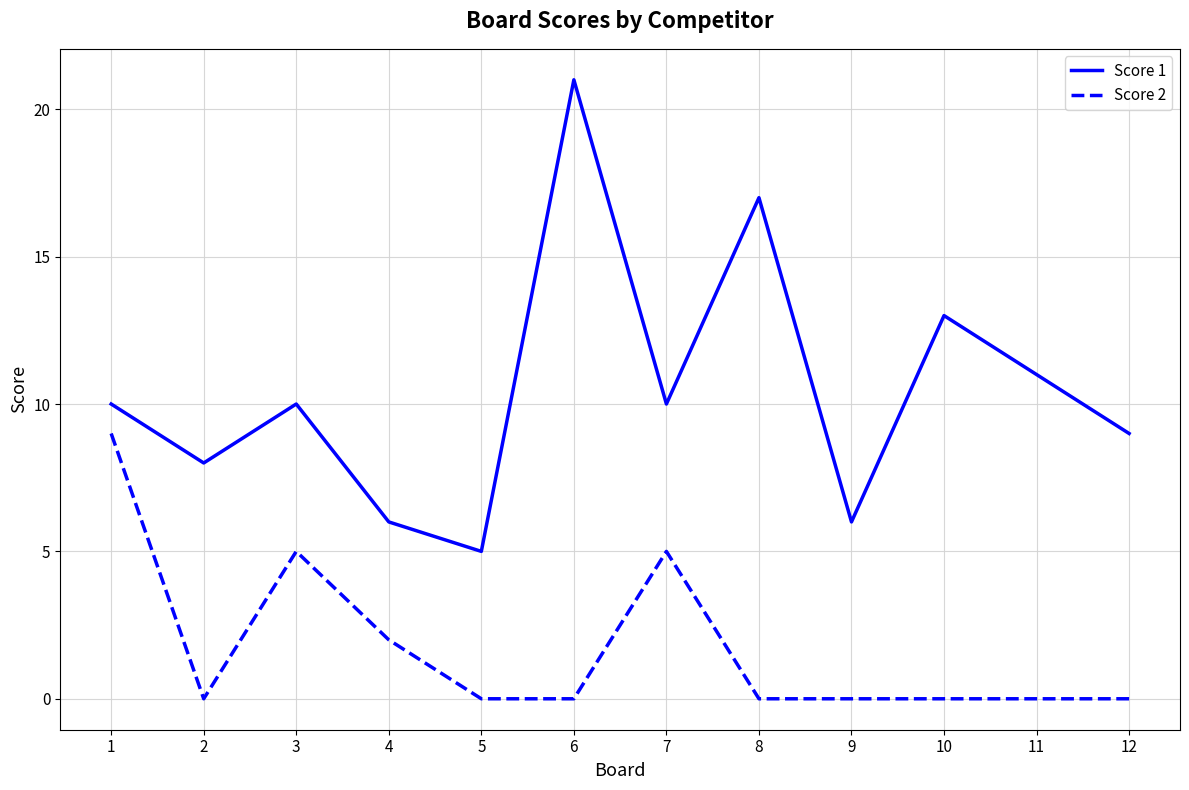

At how many categories does at least one series exceed 0?

12